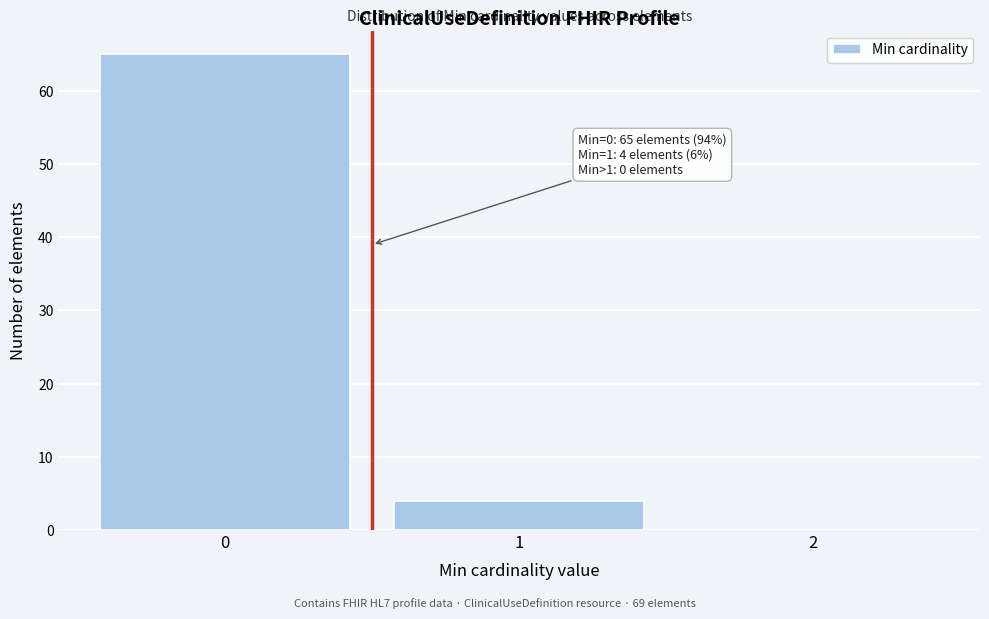

Which range on the x-axis has the tallest bar?

-0.5 to 0.5